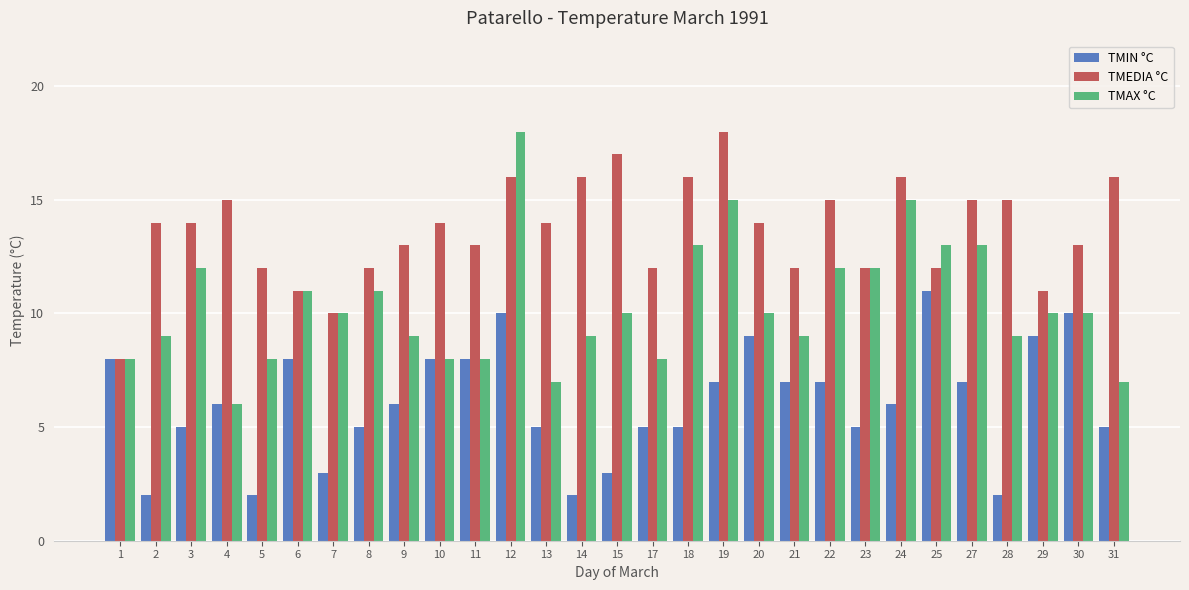

Read the TMIN °C value at 25.

11